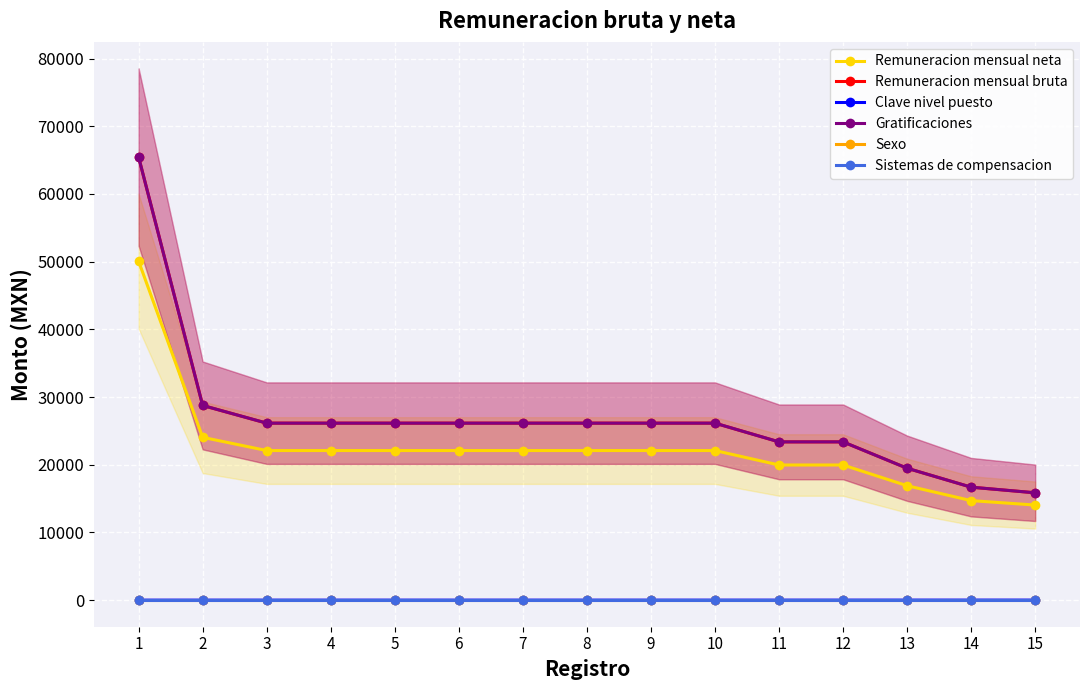

Does the chart display data point markers on the line(s)?

Yes